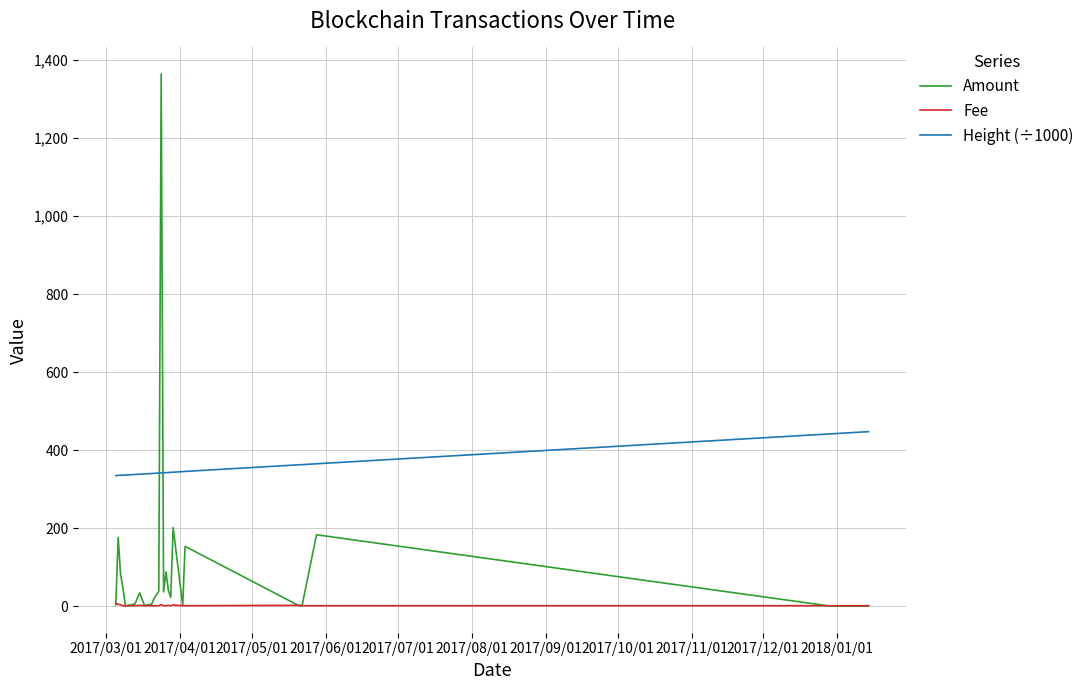

Does the chart display data point markers on the line(s)?

No